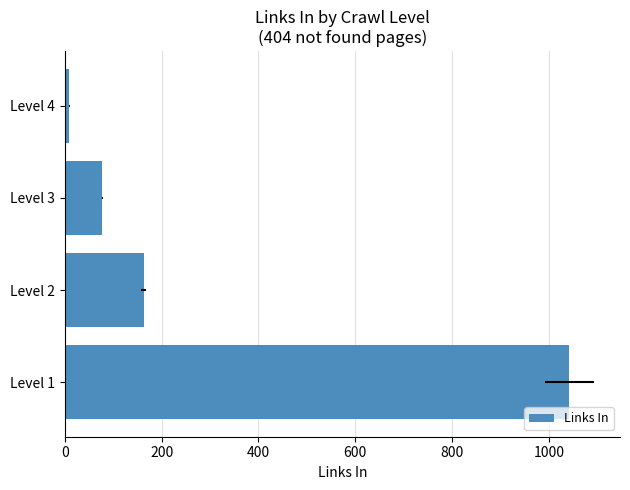

What is the smallest value displayed?

9